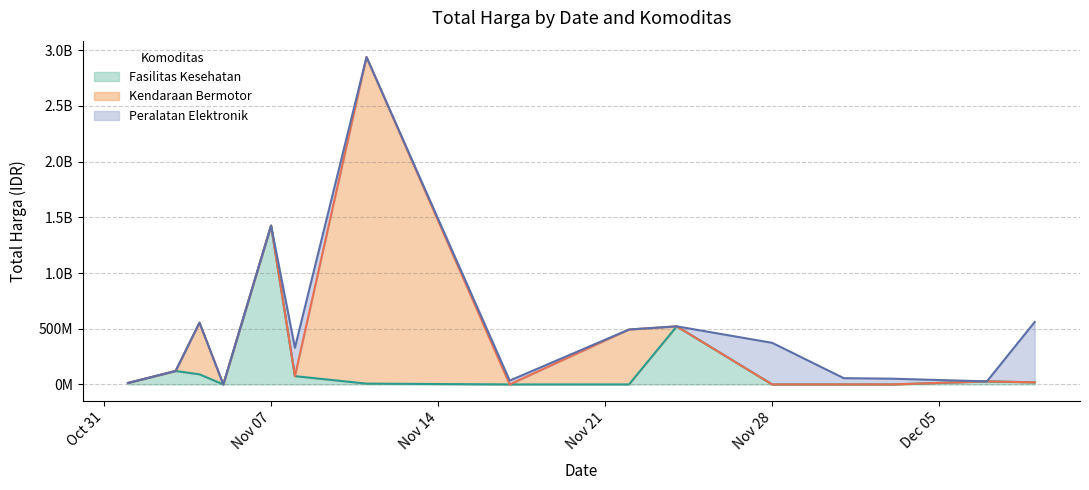

How many categories are shown in the chart?

22